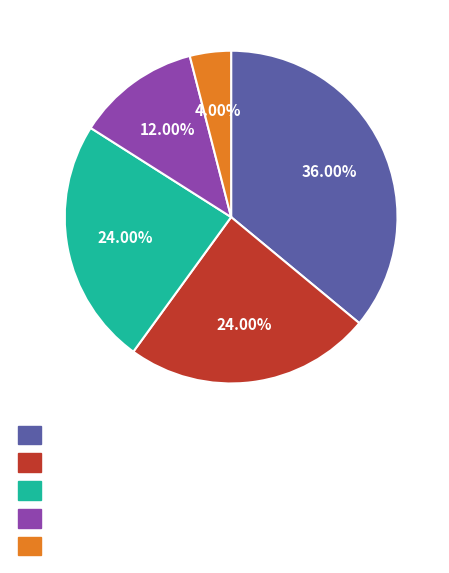

Is there any slice that represents more than half of the pie?

No